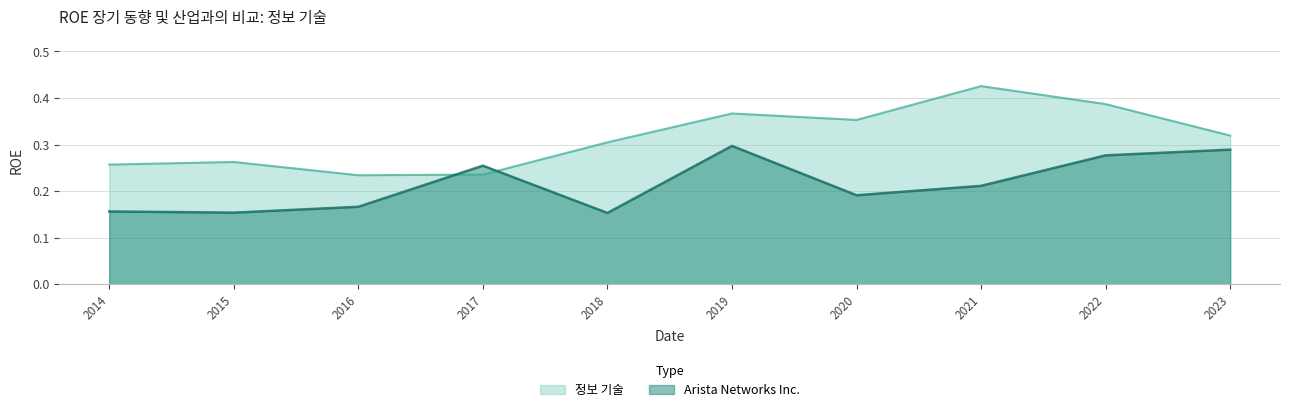

What is the value of the 정보 기술 point at the 2nd from the left?

0.3